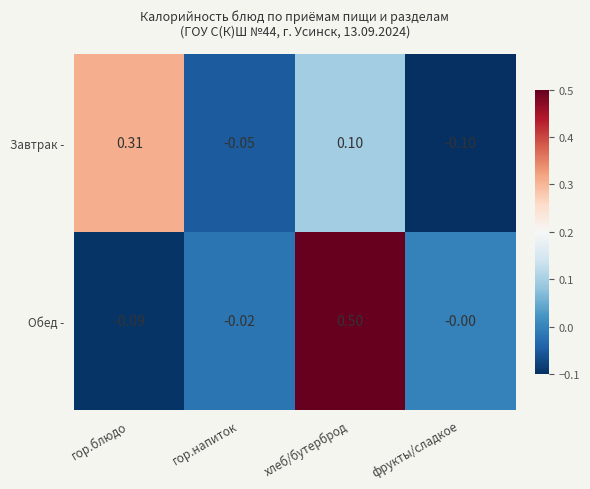

Which label corresponds to the smallest value in the chart?

фрукты/сладкое